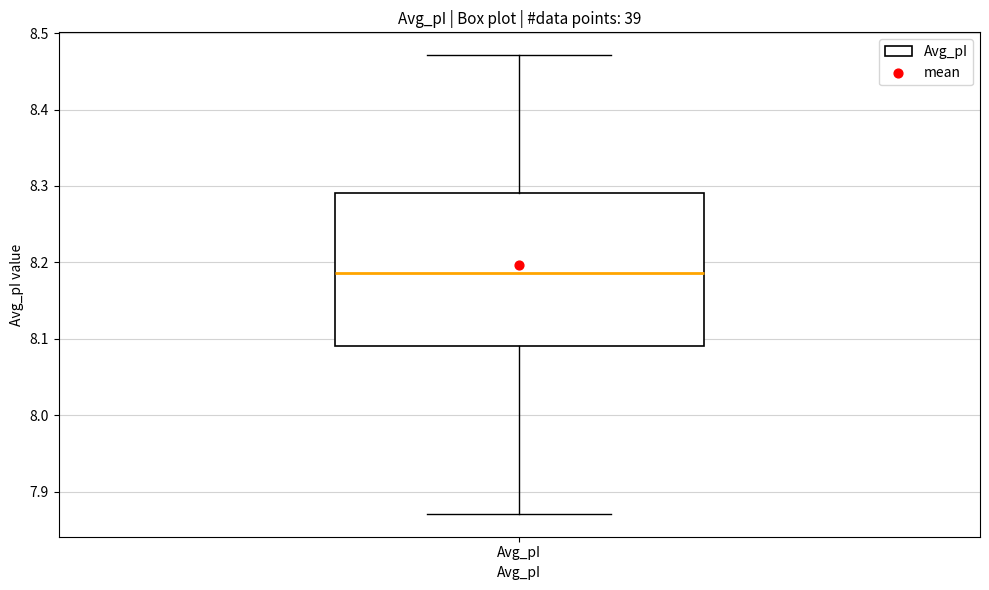

Where does the lower whisker of the box for Avg_pI end on the y-axis? The values are not printed on the chart, so give them approximately, as read against the axis.

7.87